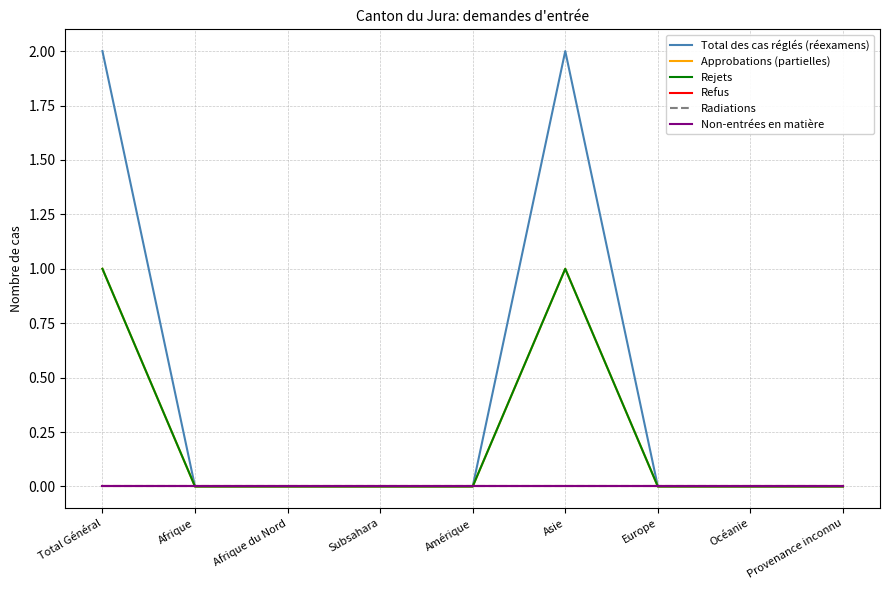

True or false: Total des cas réglés (réexamens) has a value of 2 at Total Général.

True